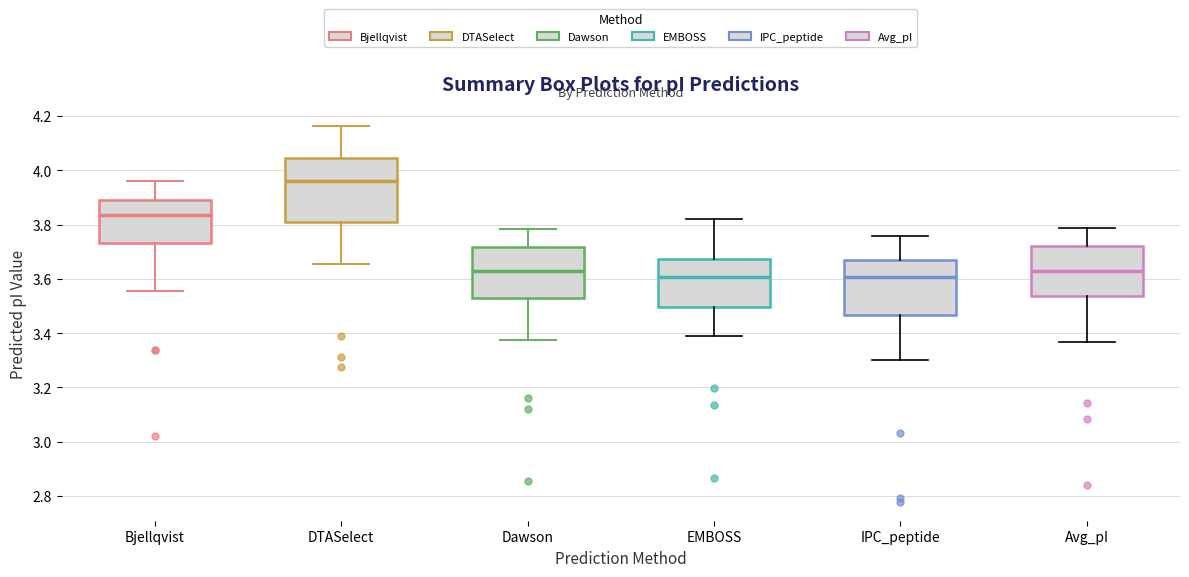

Reading left to right, read every box against the y-axis: the position of its median line, the range the box covers, and the ends of its whiskers. The values are not printed on the chart, so give them approximately, as read against the axis.

Bjellqvist: median 3.84, box 3.74 to 3.90, whiskers 3.56 to 3.96
DTASelect: median 3.96, box 3.80 to 4.04, whiskers 3.66 to 4.16
Dawson: median 3.64, box 3.52 to 3.72, whiskers 3.38 to 3.78
EMBOSS: median 3.60, box 3.50 to 3.68, whiskers 3.38 to 3.82
IPC_peptide: median 3.60, box 3.46 to 3.66, whiskers 3.30 to 3.76
Avg_pI: median 3.62, box 3.54 to 3.72, whiskers 3.36 to 3.78